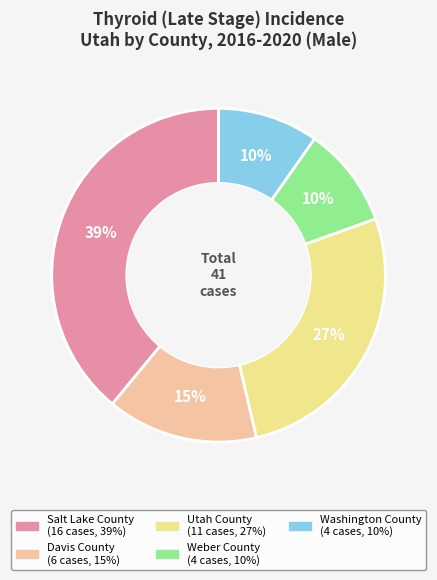

The Utah County slice represents 21% of the pie. True or false?

False